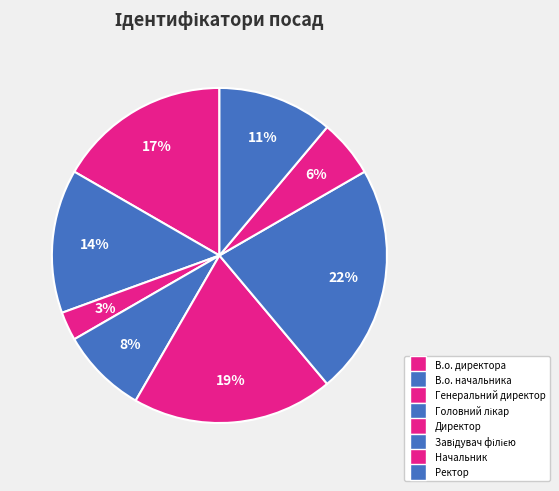

To the nearest percent, what percentage of the pie is В.о. начальника?

14%